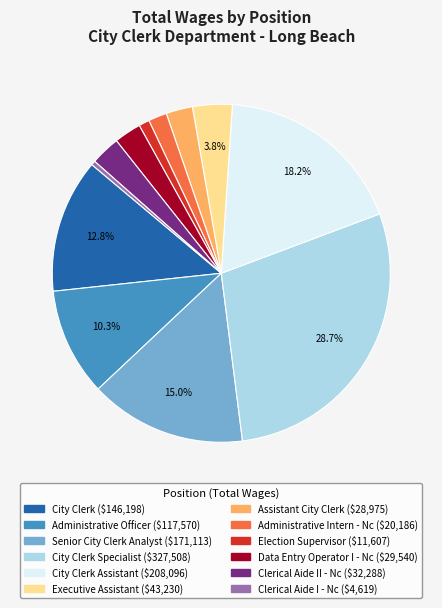

Is there any slice that represents more than half of the pie?

No